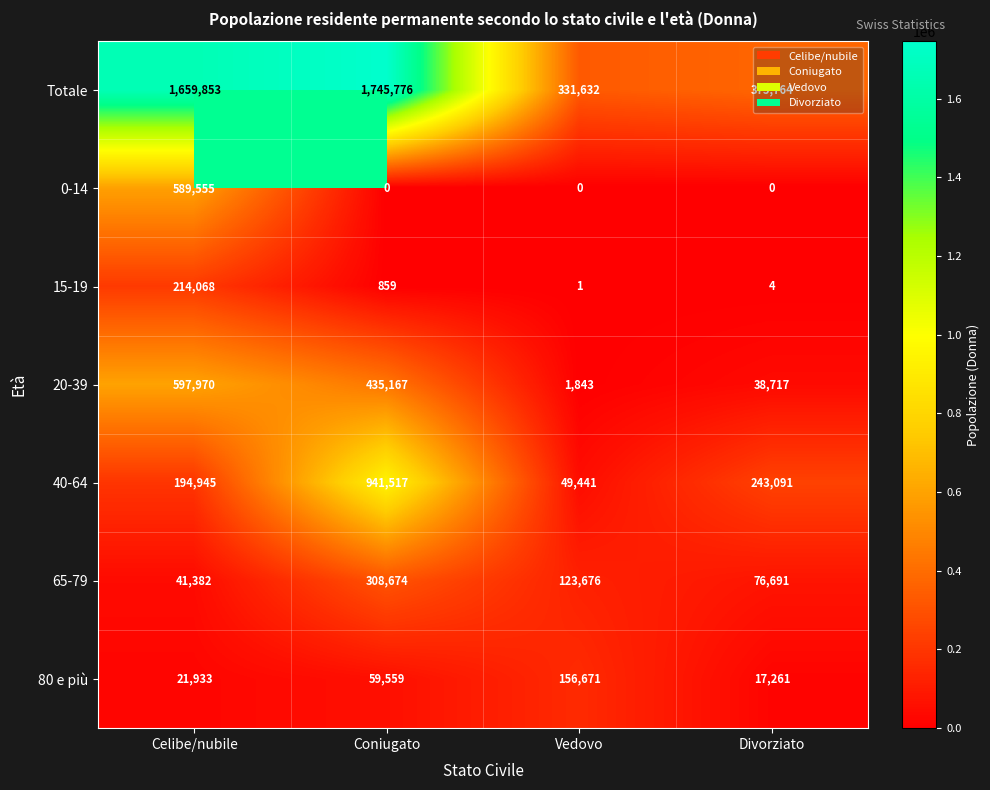

List the series in order of their peak value, lowest first.

80 e più, 15-19, 65-79, 0-14, 20-39, 40-64, Totale